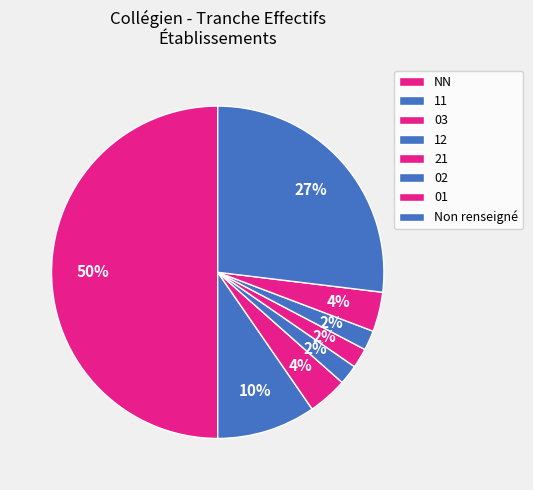

How many segments does this pie chart have?

8